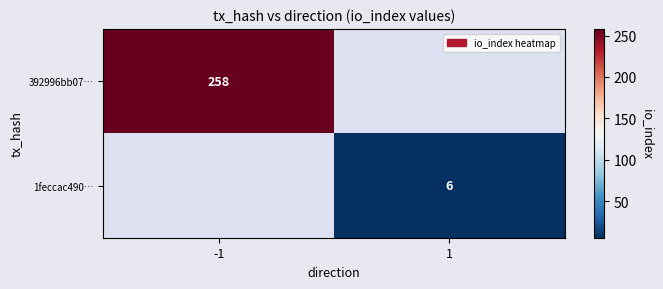

Is the value of 392996bb07… at -1 greater than the value of 1feccac490… at 1?

Yes